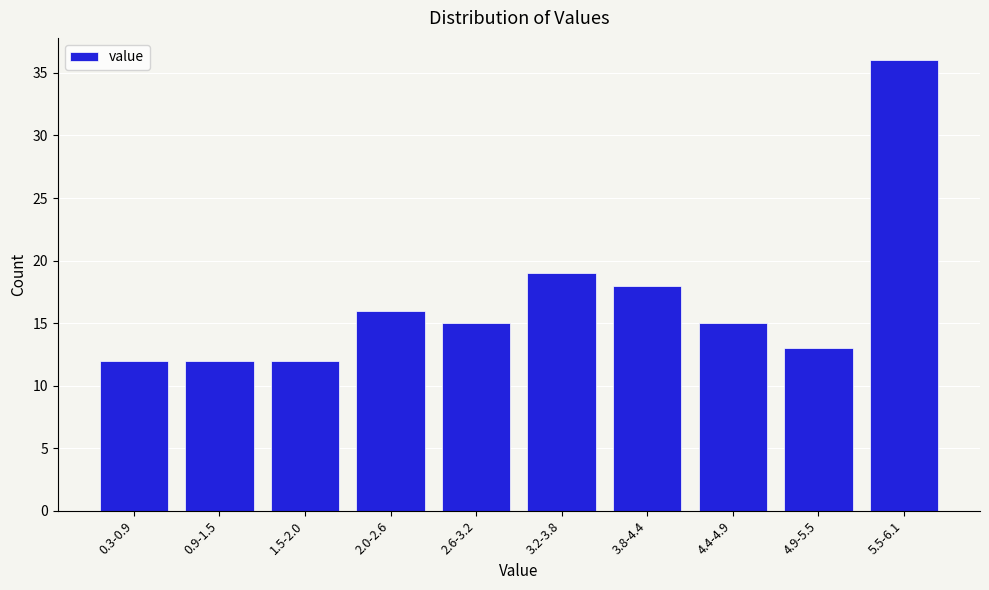

Reading right to left, extract all data points from this chart.

36	13	15	18	19	15	16	12	12	12